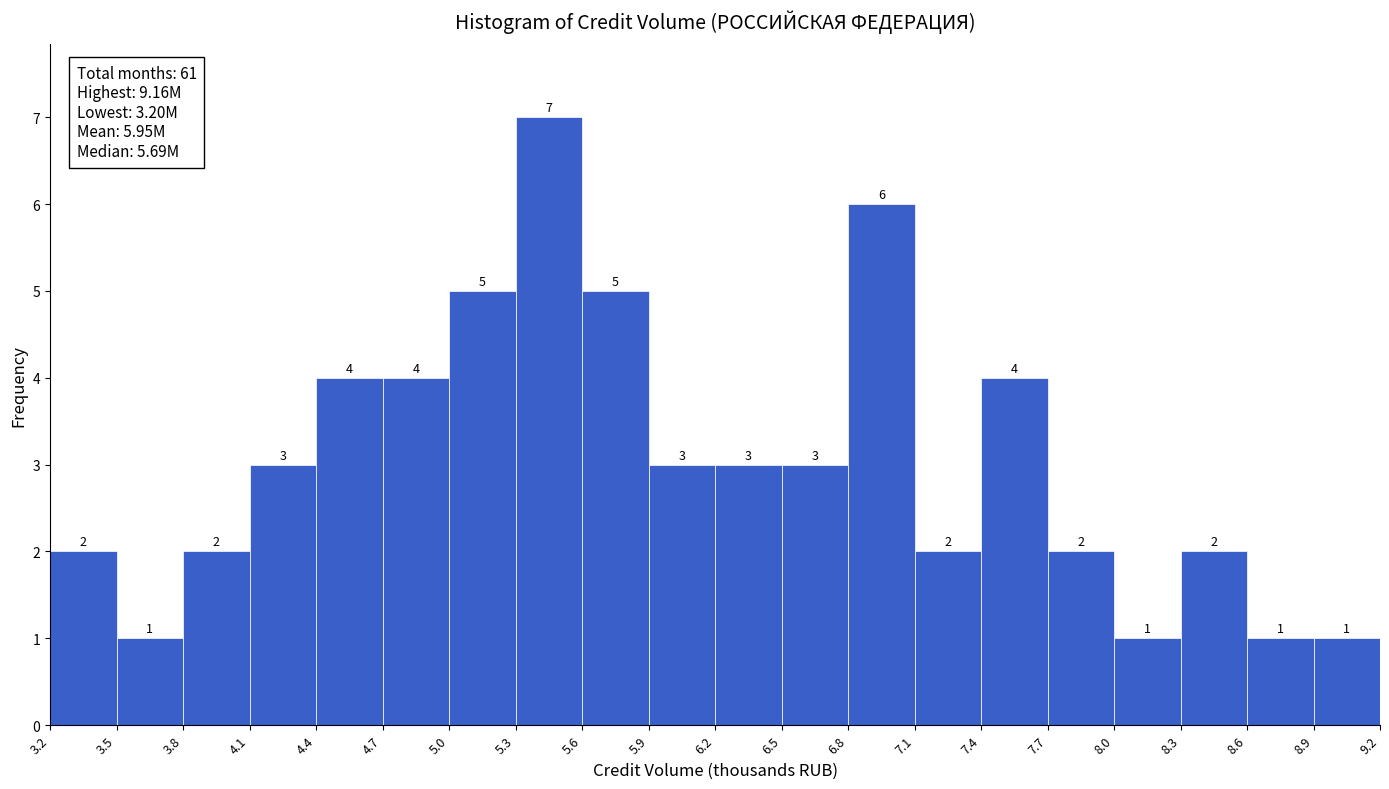

What is the height of the bar covering 8.0 to 8.3 on the x-axis?

1